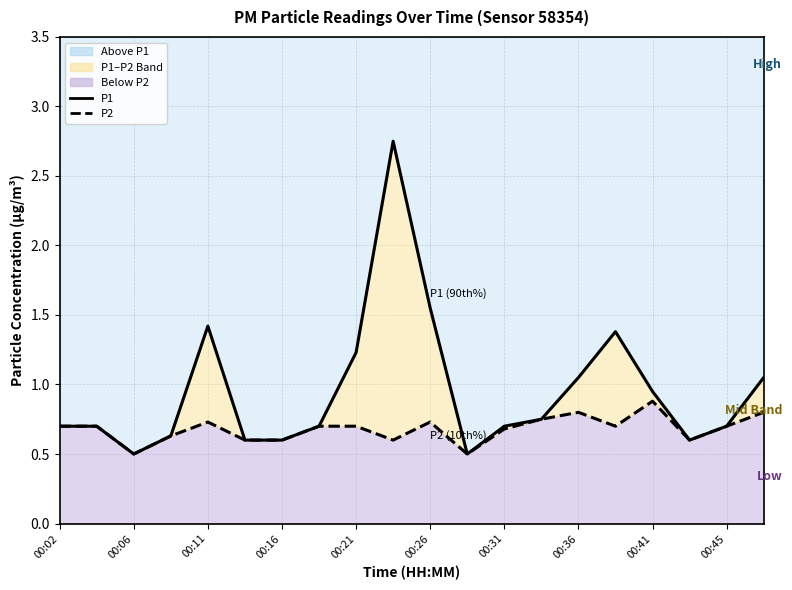

What is the average value of the P2 series?

0.7